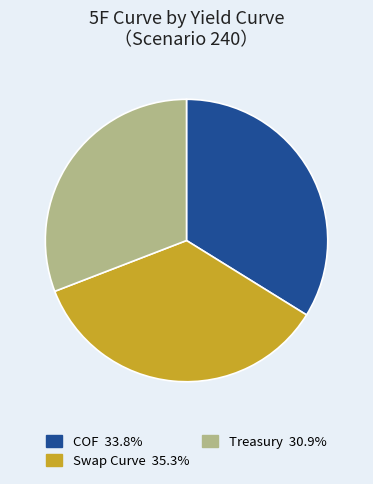

Is the sum of COF and Treasury greater than half?

Yes